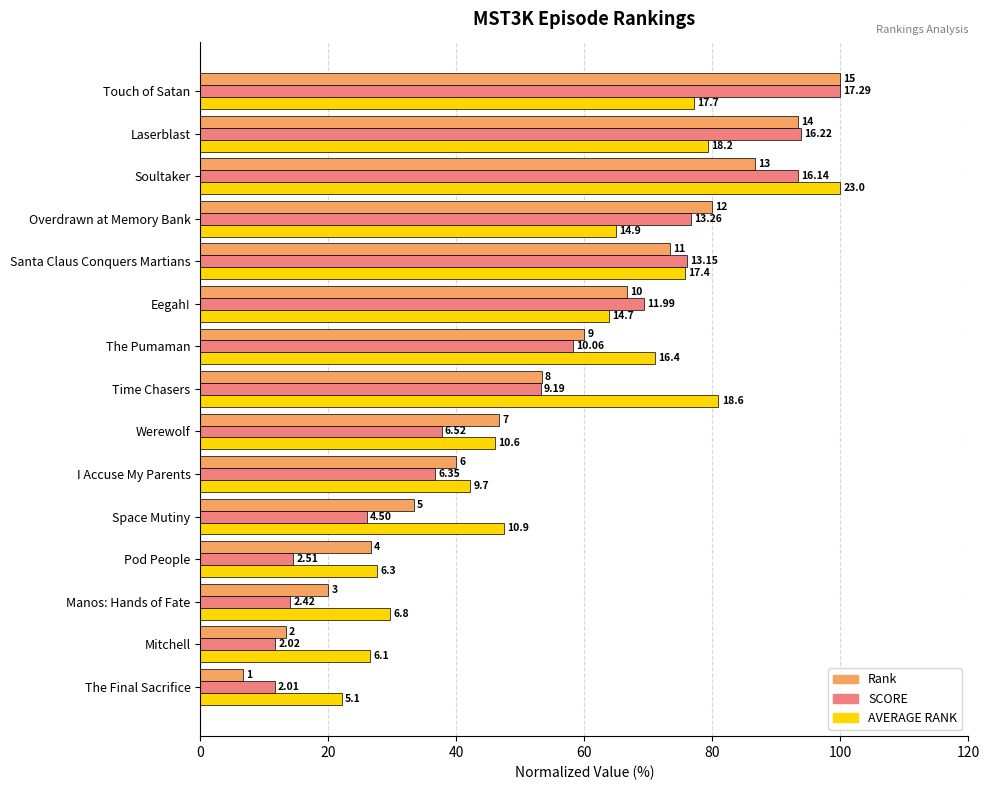

What are all the series names shown in the legend?

Rank, SCORE, AVERAGE RANK